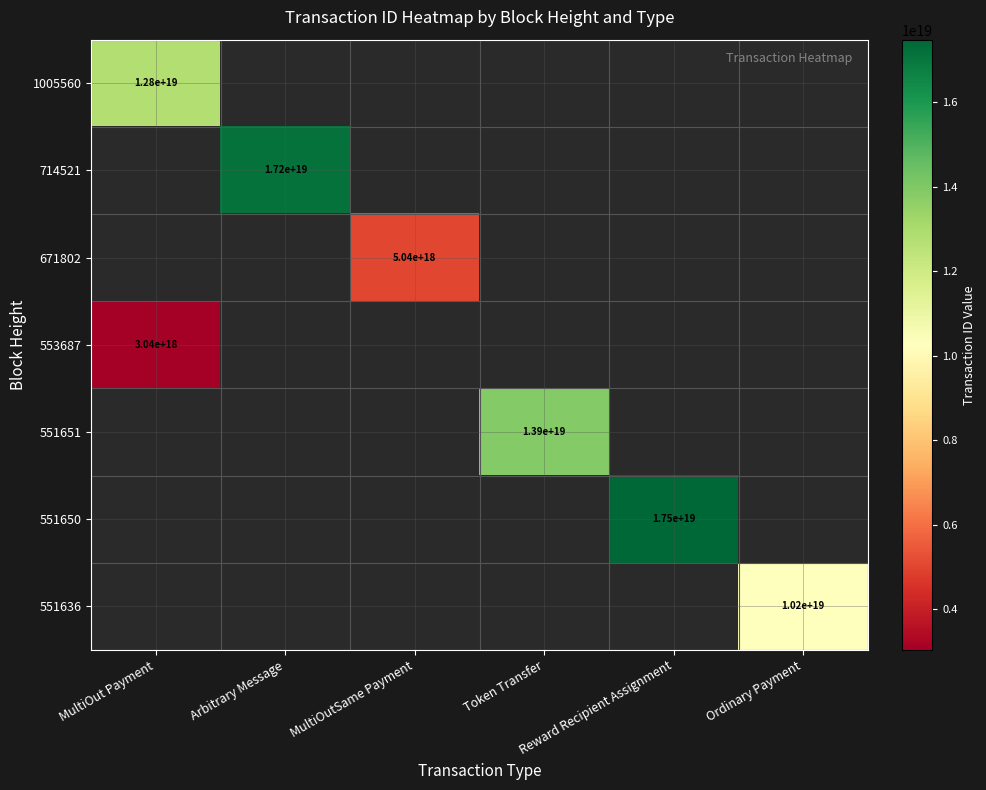

Which category has the lowest value in the 551651 series?

MultiOut Payment